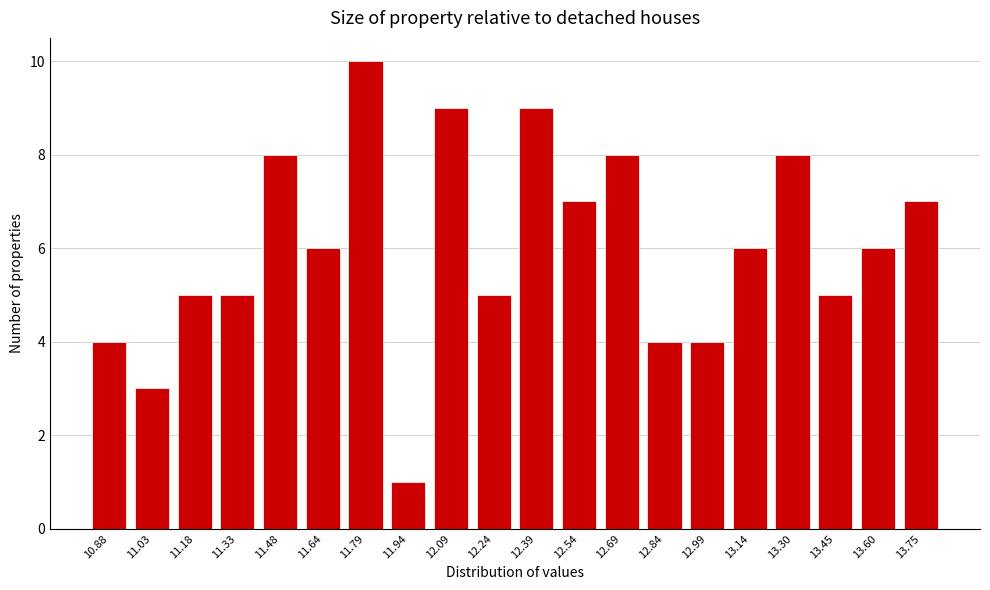

Reading left to right, list all the values displayed in this chart.

10.88=4	11.03=3	11.18=5	11.33=5	11.48=8	11.64=6	11.79=10	11.94=1	12.09=9	12.24=5	12.39=9	12.54=7	12.69=8	12.84=4	12.99=4	13.14=6	13.30=8	13.45=5	13.60=6	13.75=7